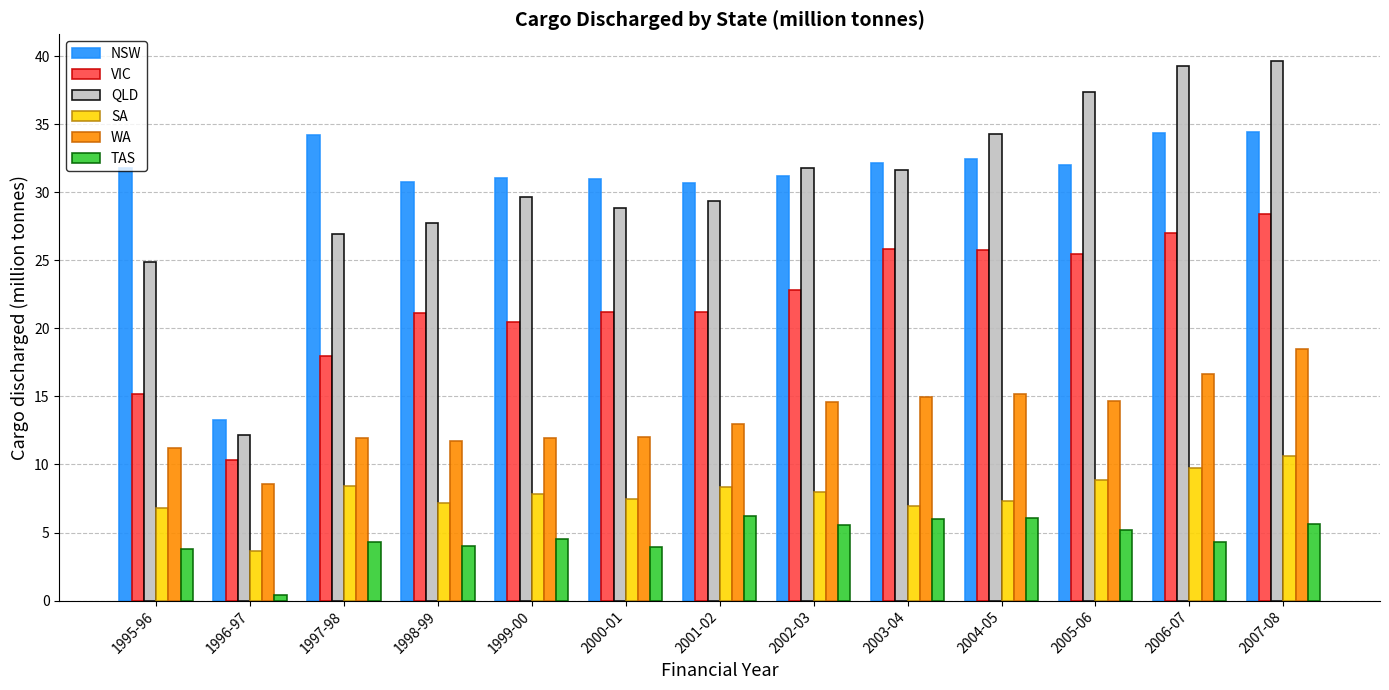

What is the sum of the NSW values at 1999-00 and 2005-06?

63.0